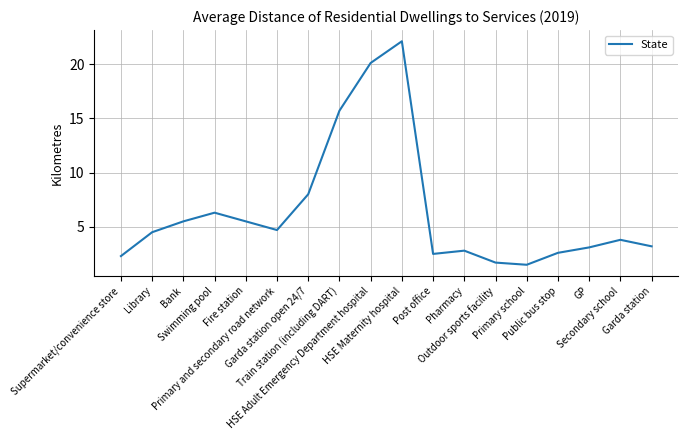

What is the difference between the second highest and second lowest values?

18.4